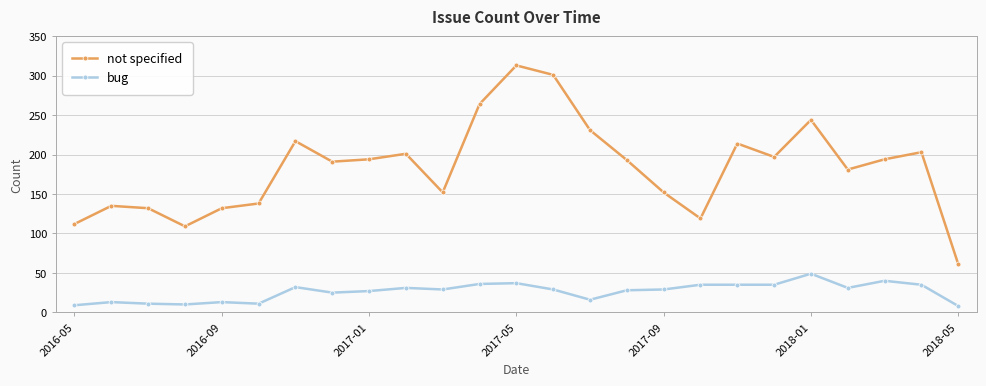

True or false: not specified has more than 1 points higher than both neighbors.

True